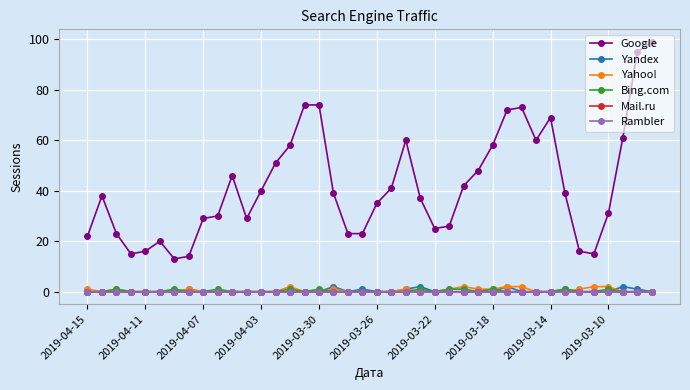

Is this an area chart (filled region under the line)?

No